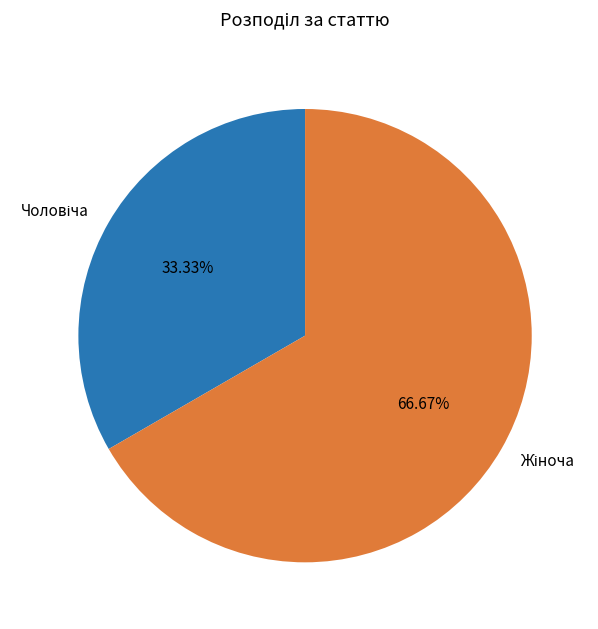

To the nearest percent, what is the average slice percentage?

50%